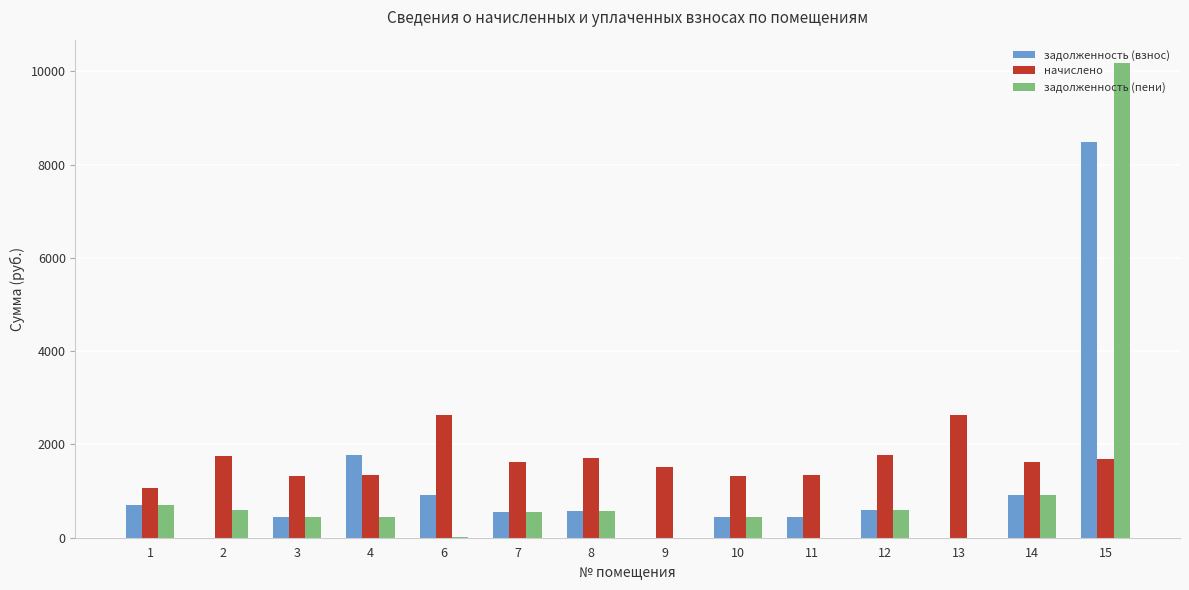

Between 2 and 15, which series saw the biggest shift?

задолженность (пени)